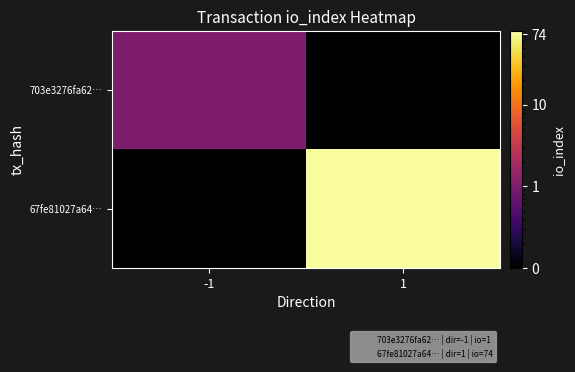

Between 1 and -1, which is larger?

-1